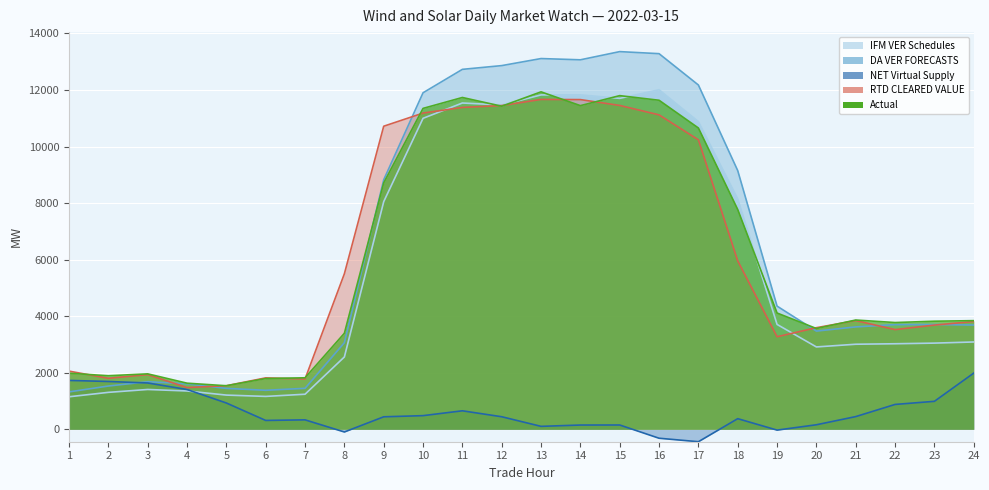

Reading right to left, extract all data points from this chart.

IFM VER Schedules: 3089.2	3048.9	3026.5	3009.4	2913.8	3709.7	8149.5	10883.3	12008.6	11704.8	11827.6	11826.5	11470.5	11540.4	10999.0	8052.0	2559.5	1241.4	1164.0	1210.9	1356.2	1409.5	1307.5	1151.5
DA VER FORECASTS: 3688.8	3706.1	3702.8	3622.3	3474.2	4357.1	9149.2	12176.5	13284.8	13357.5	13067.7	13112.1	12862.6	12730.1	11902.0	8825.2	3064.4	1450.4	1380.9	1447.6	1610.0	1684.4	1531.8	1324.0
NET Virtual Supply: 1988.5	990.2	880.2	450.1	161.4	-27.5	377.2	-438.2	-314.9	153.1	151.7	105.3	445.0	655.1	484.1	442.8	-93.8	335.1	314.1	931.3	1408.3	1639.3	1691.9	1729.4
RTD CLEARED VALUE: 3813.5	3686.4	3526.1	3845.7	3594.3	3274.6	5955.4	10237.8	11120.7	11453.8	11660.6	11666.7	11449.6	11383.5	11183.9	10719.1	5501.1	1779.1	1819.7	1542.2	1477.2	1934.8	1804.6	2058.3
Actual: 3843.3	3823.6	3776.5	3865.4	3565.1	4112.9	7772.0	10656.5	11637.2	11800.7	11446.8	11934.5	11426.6	11735.3	11349.5	8715.2	3397.5	1822.8	1795.5	1540.9	1632.1	1962.0	1894.5	1984.7